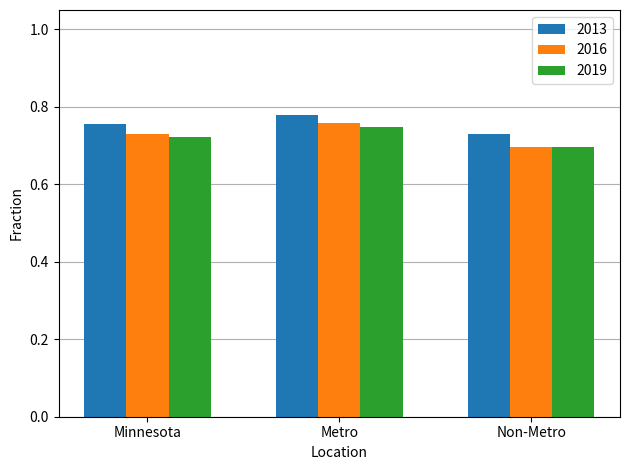

What position from the left is Non-Metro?

3